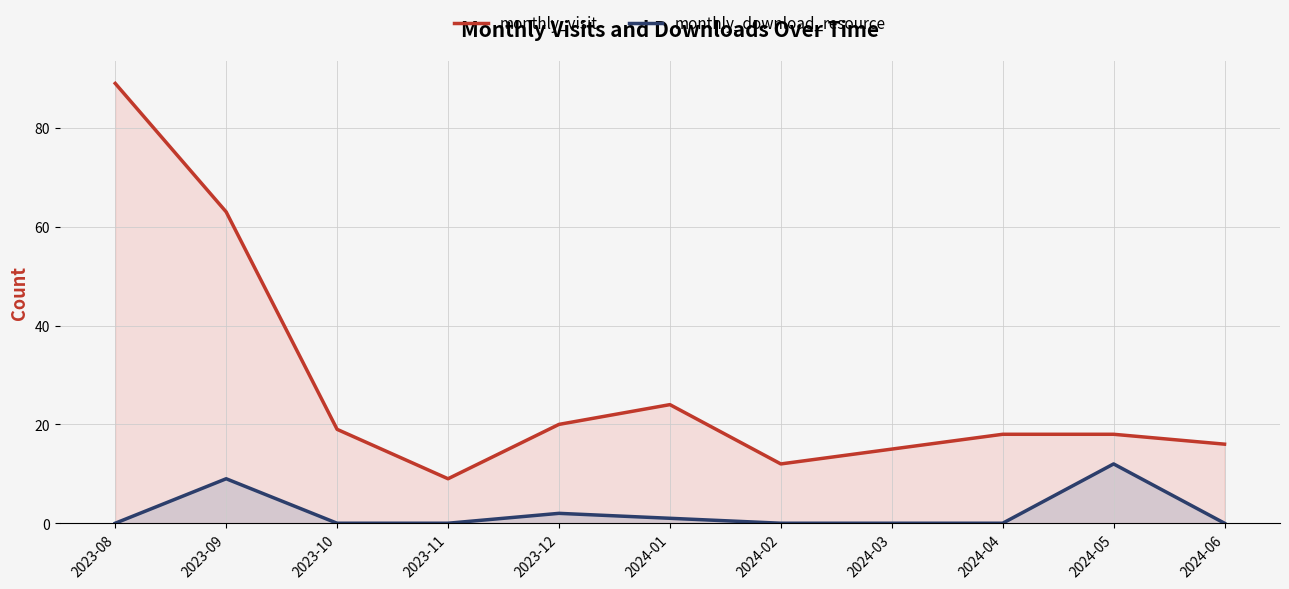

Reading left to right, list all the values displayed in this chart.

monthly_visit: 89	63	19	9	20	24	12	15	18	18	16
monthly_download_resource: 0	9	0	0	2	1	0	0	0	12	0